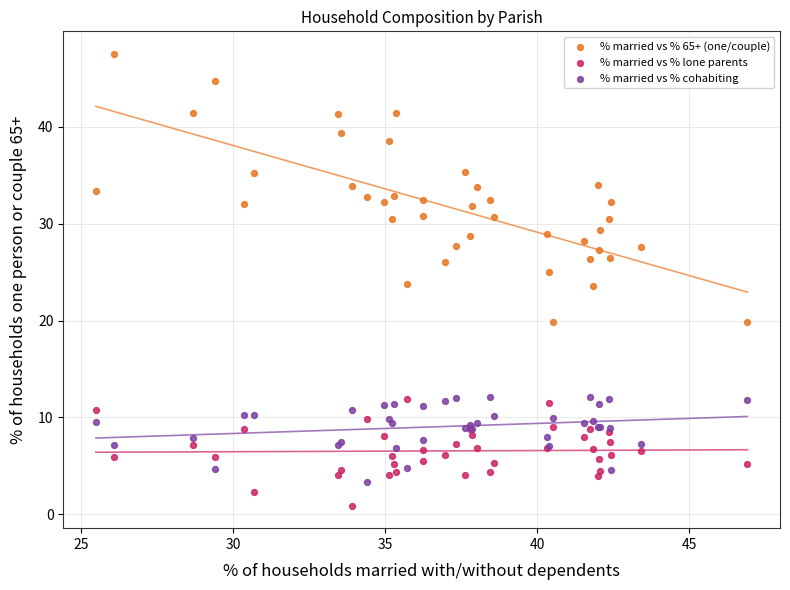

Which series has the widest spread of Y values?

% married vs % 65+ (one/couple)